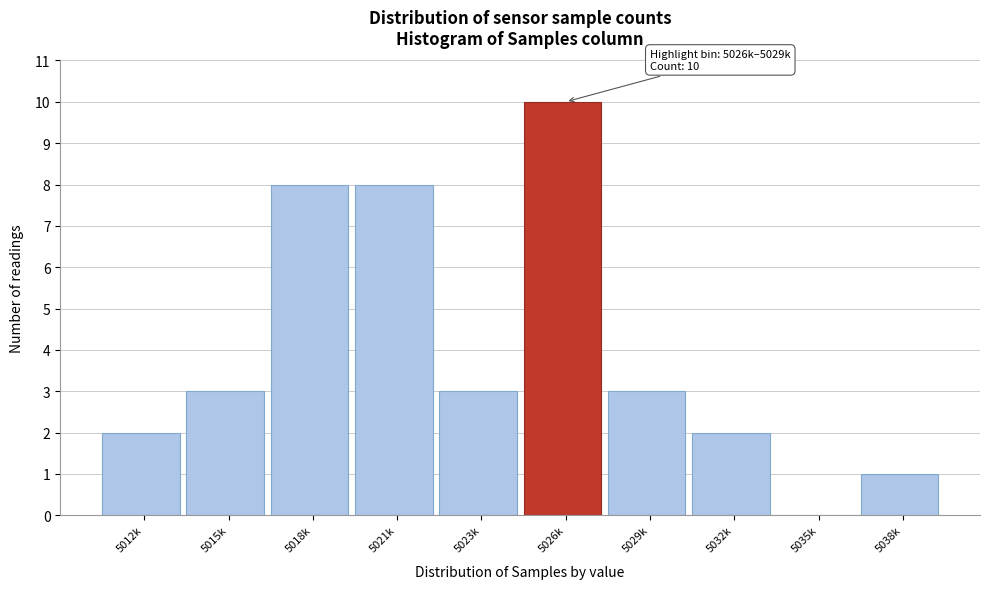

Reading left to right, extract all data points from this chart.

5012k=2	5015k=3	5018k=8	5021k=8	5023k=3	5026k=10	5029k=3	5032k=2	5035k=0	5038k=1